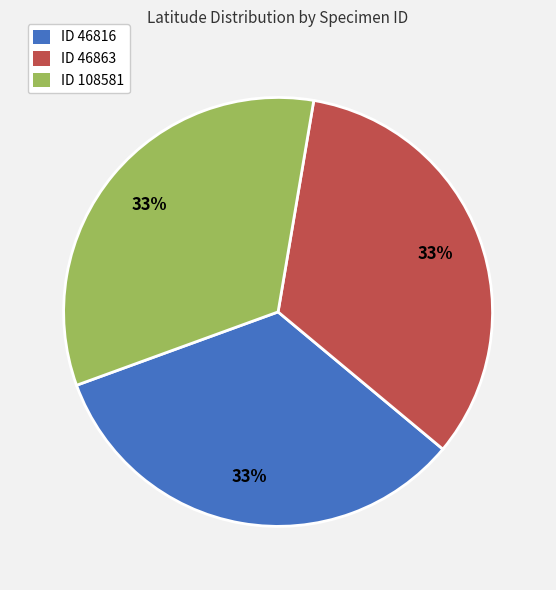

To the nearest percent, what is the average slice percentage?

33%